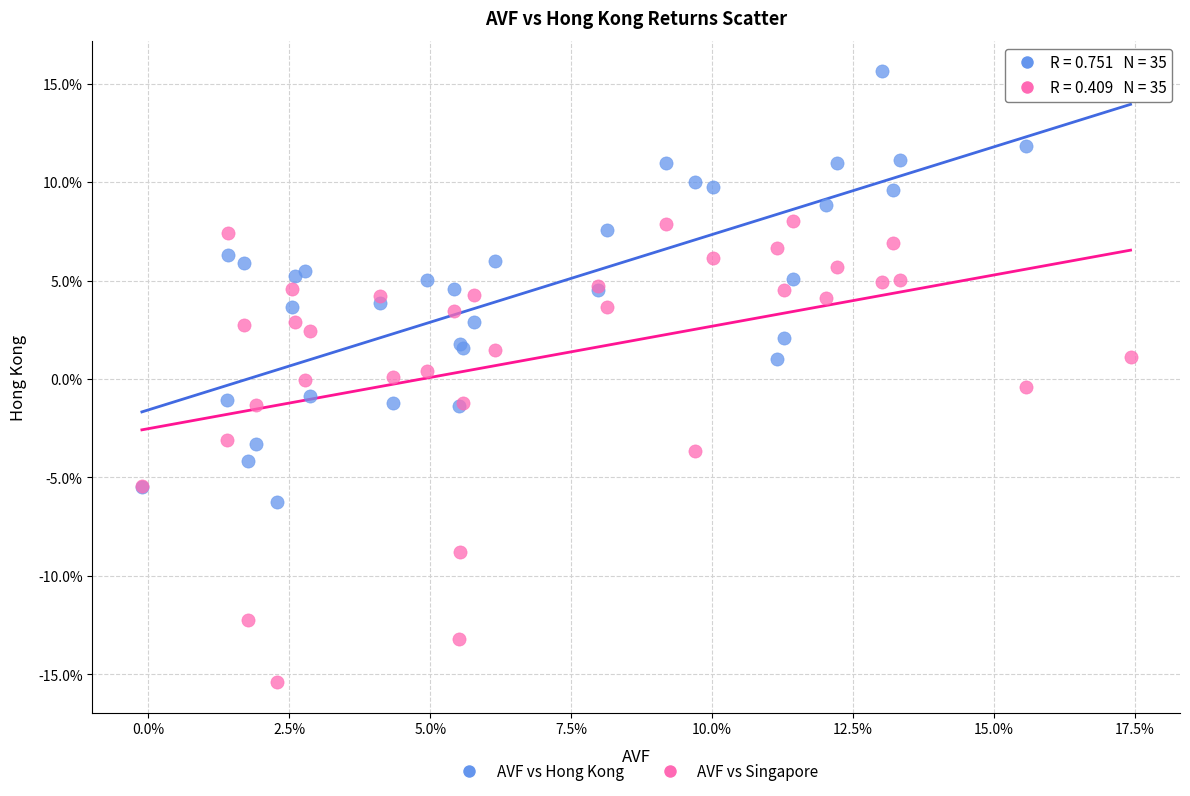

What are all the series names shown in the legend?

AVF vs Hong Kong, AVF vs Singapore